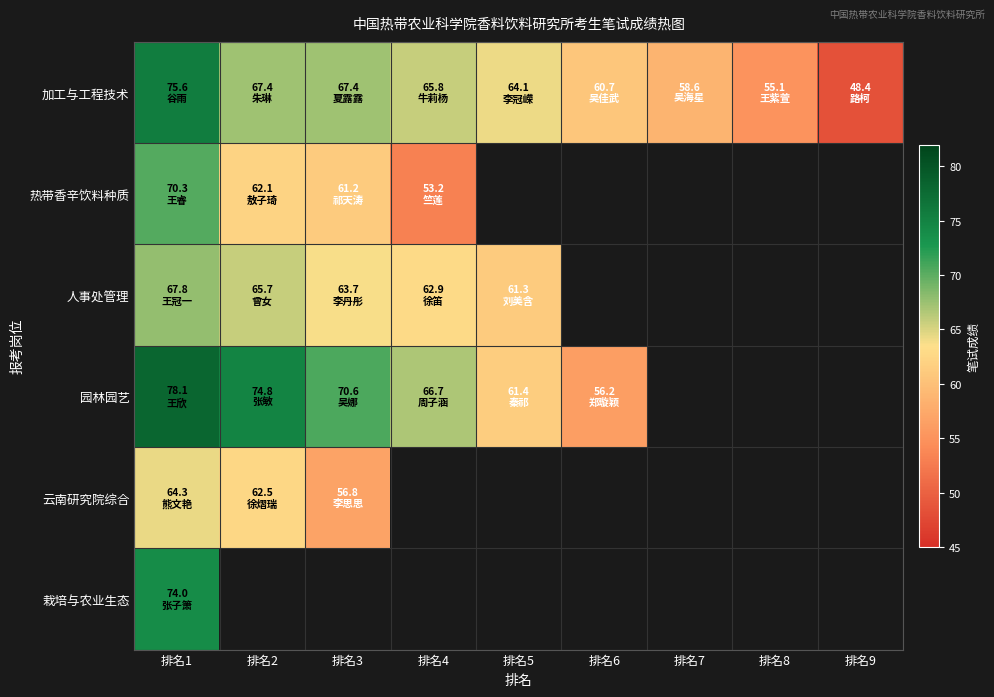

List the labels in order of 加工与工程技术 value, largest first.

排名1, 排名2, 排名3, 排名4, 排名5, 排名6, 排名7, 排名8, 排名9